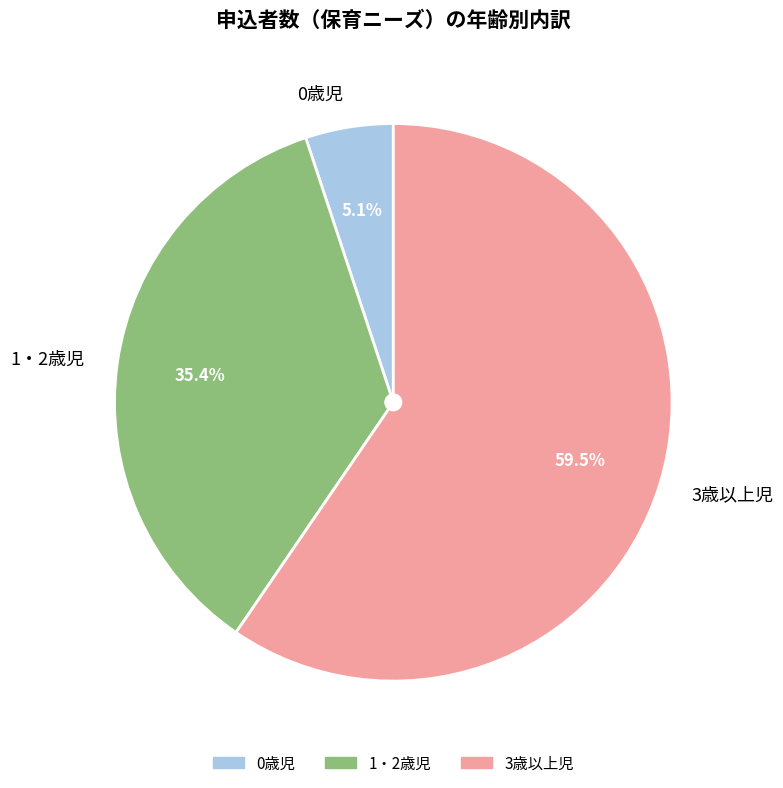

To the nearest percent, what is the combined percentage of 0歳児 and 3歳以上児?

65%